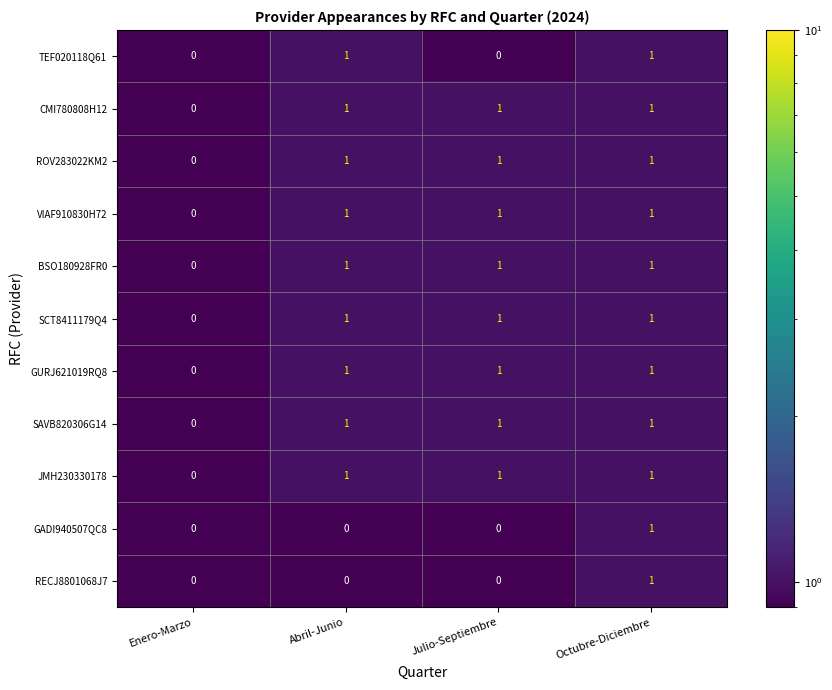

What is the sum of all SCT8411179Q4 values?

3